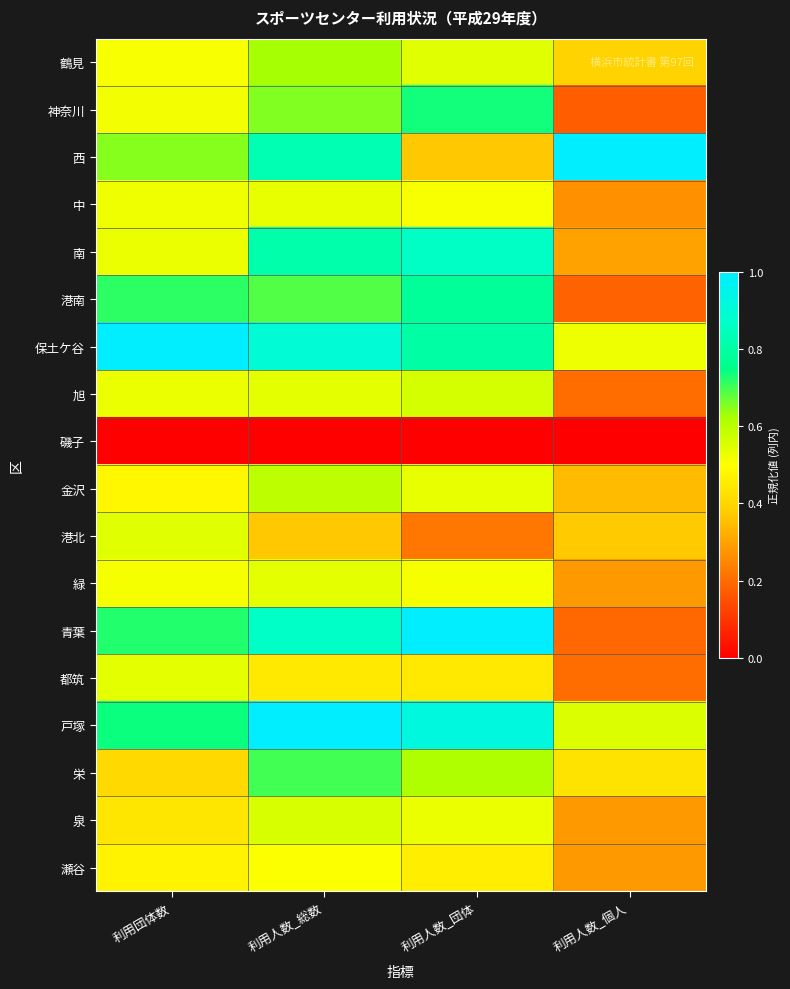

How many distinct data groups are displayed?

18